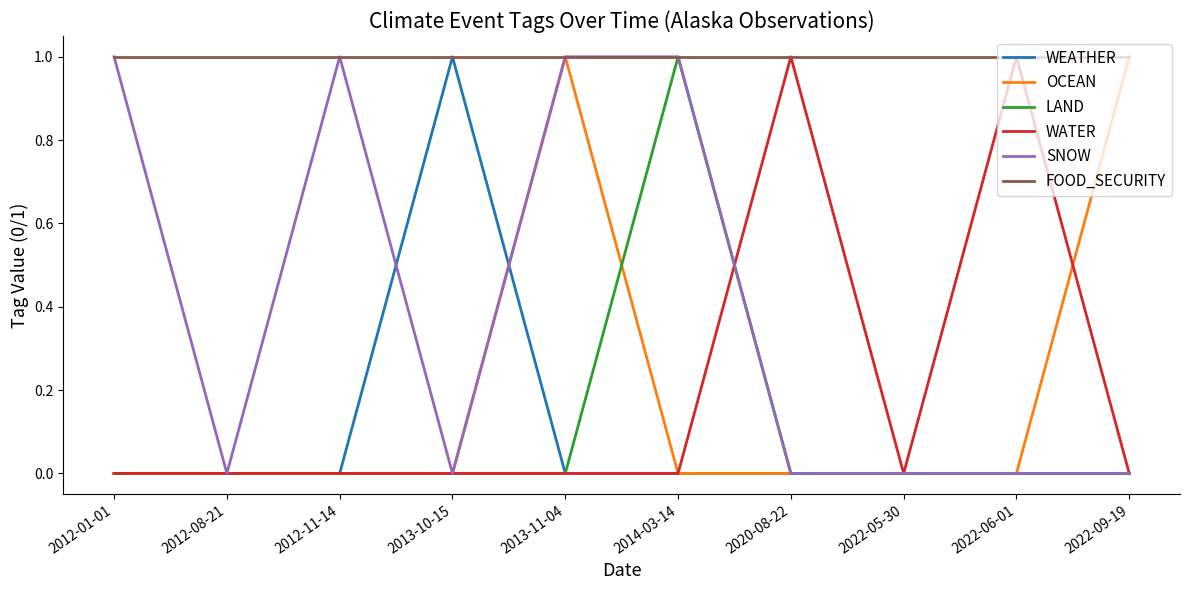

True or false: WEATHER has a value of 0 at 2020-08-22.

True